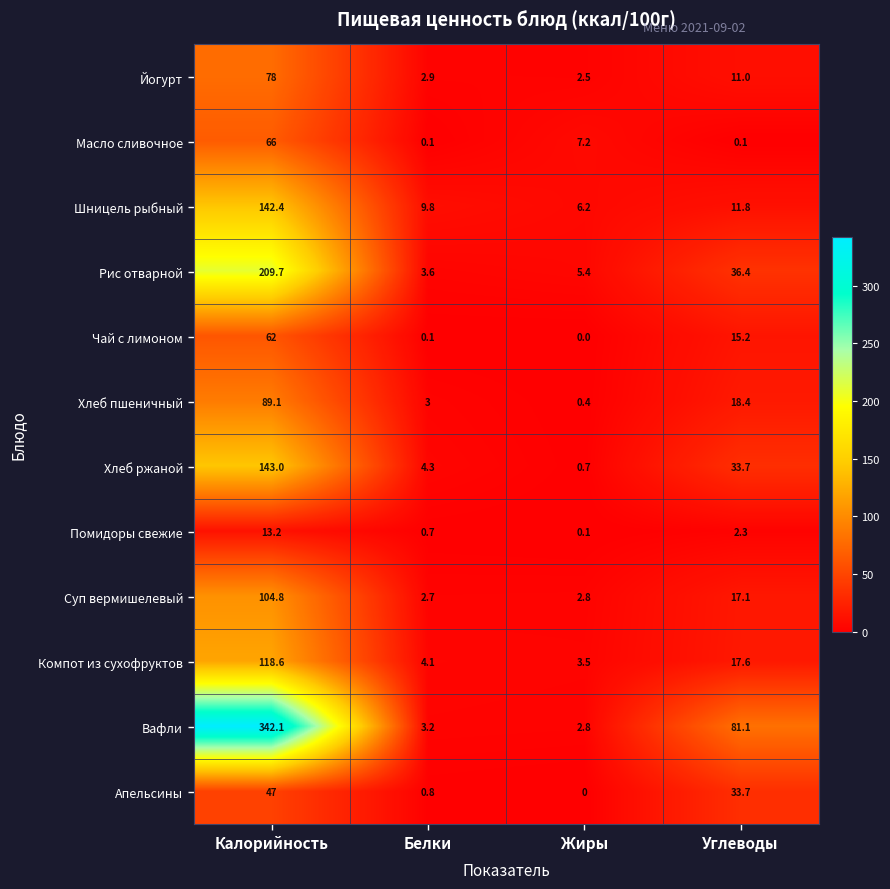

What is the approximate value of Вафли at Жиры?

2.8